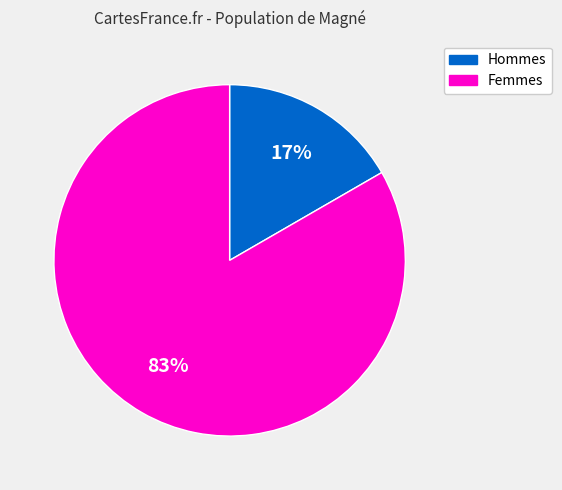

Is there a majority slice in this chart?

Yes